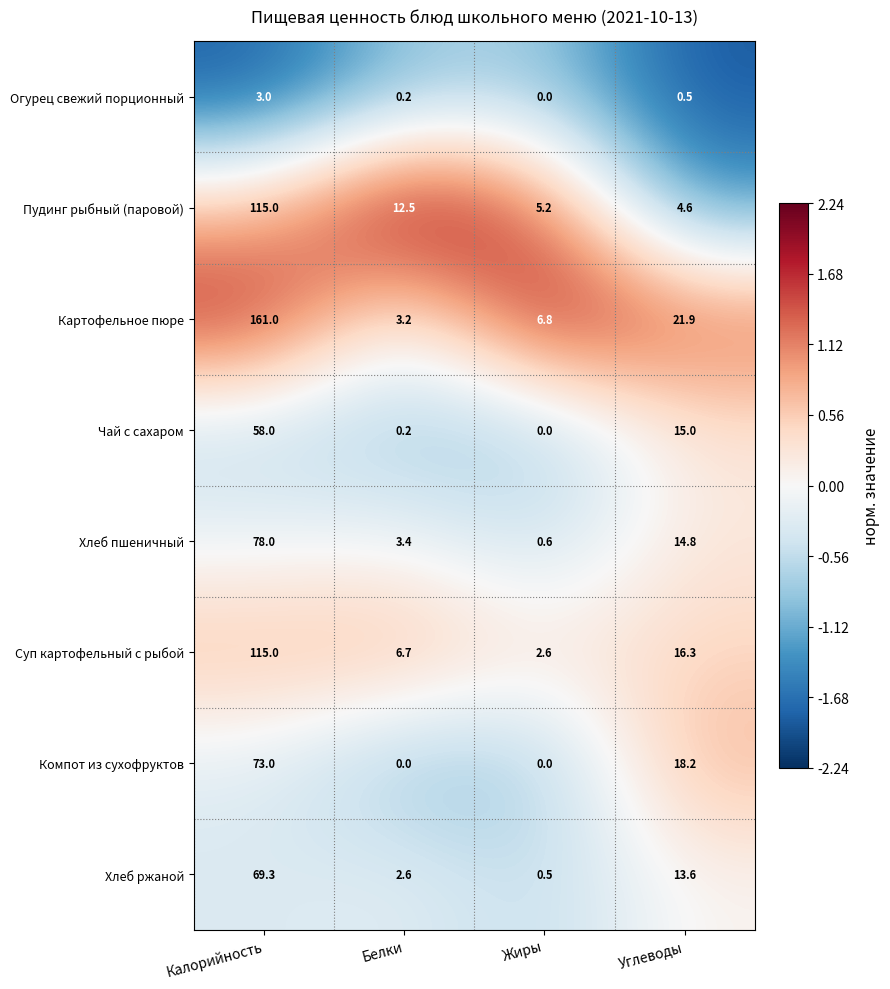

Which series changed the most between Калорийность and Углеводы?

Картофельное пюре